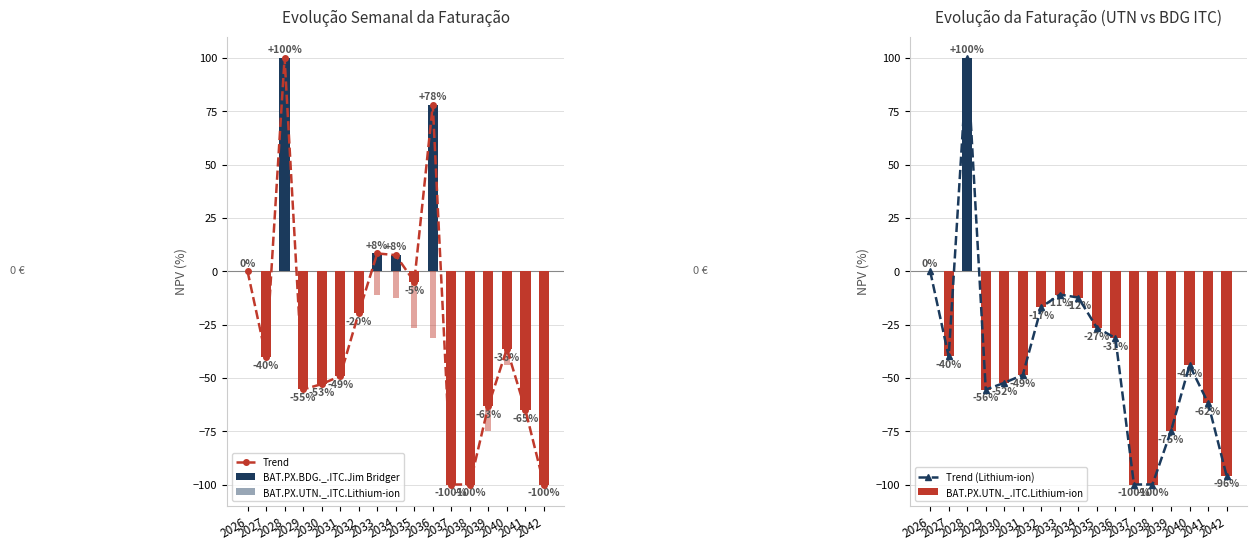

What is the minimum value shown in the chart?

-100.0